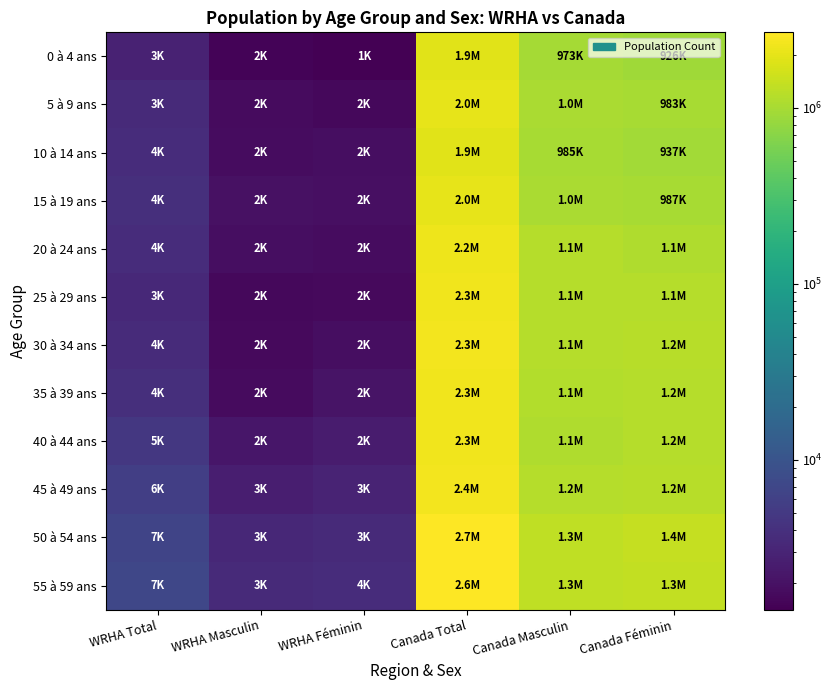

Which series changed the most between Canada Total and Canada Masculin?

50 à 54 ans